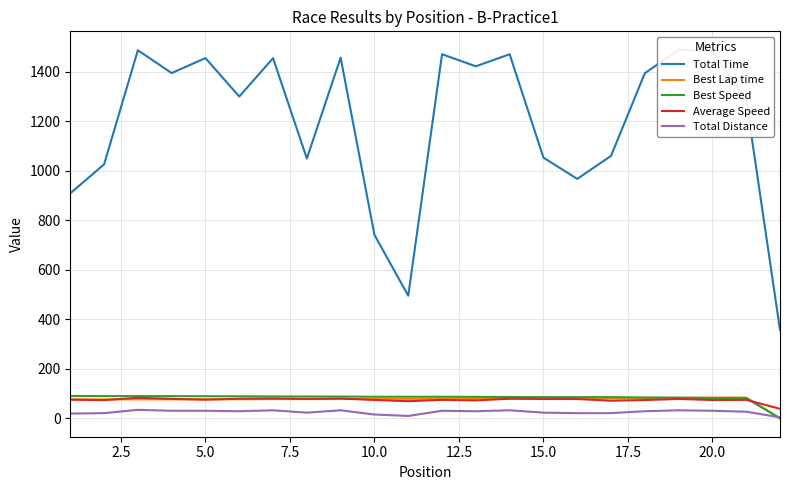

True or false: Average Speed and Total Distance intersect in this chart.

False